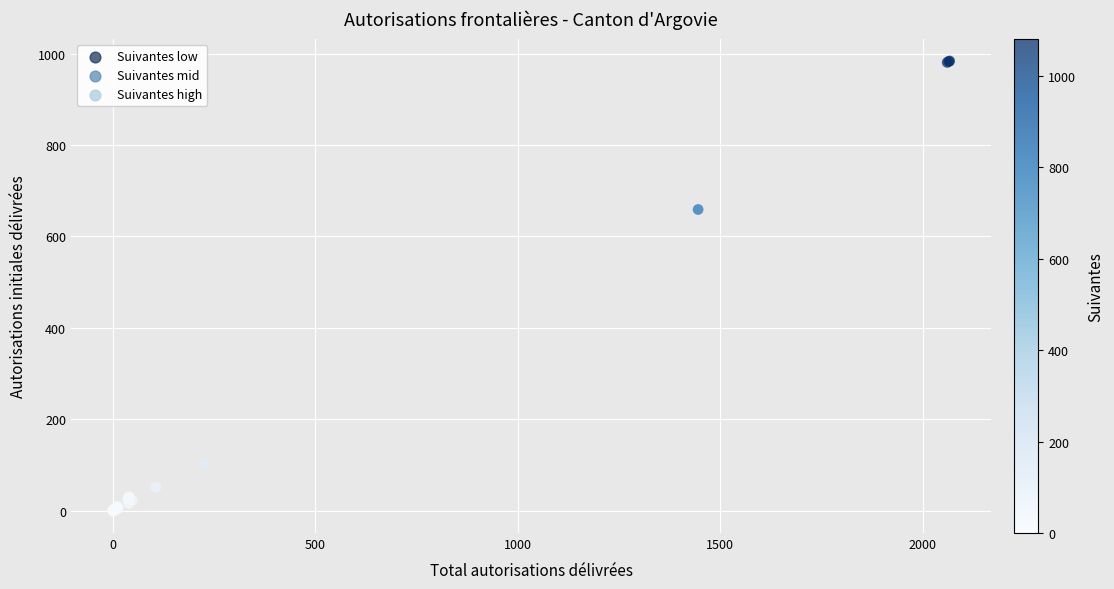

What Y value in the scatter plot is closest to 492?

659